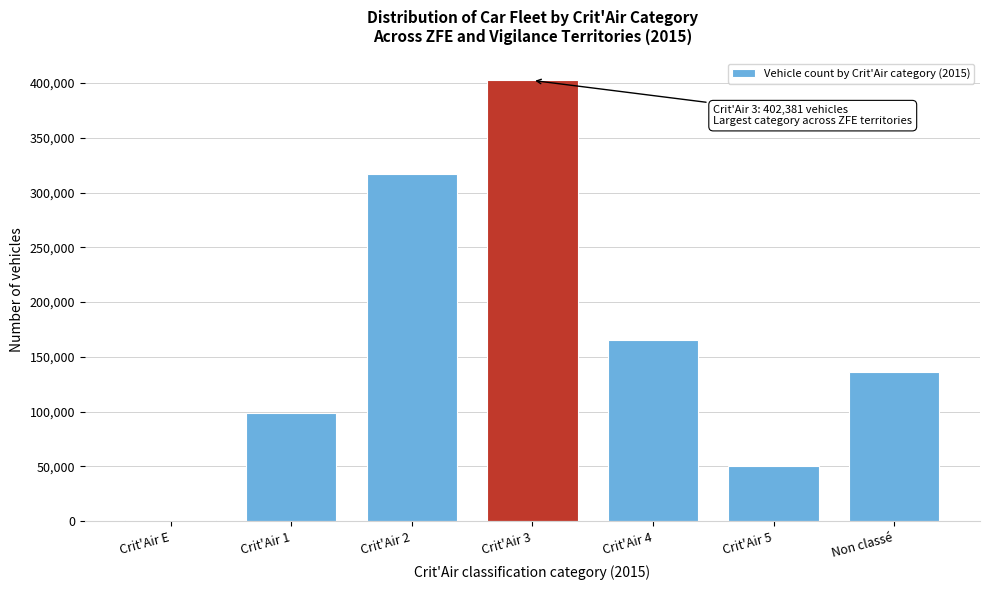

Reading left to right, list all the values displayed in this chart.

Crit'Air E=1063	Crit'Air 1=98913	Crit'Air 2=317373	Crit'Air 3=402381	Crit'Air 4=165854	Crit'Air 5=50654	Non classé=135857